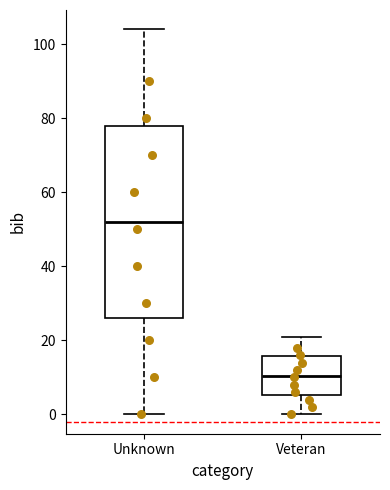

Reading left to right, read every box against the y-axis: the position of its median line, the range the box covers, and the ends of its whiskers. The values are not printed on the chart, so give them approximately, as read against the axis.

Unknown: median 52, box 26 to 78, whiskers 0 to 104
Veteran: median 10, box 6 to 16, whiskers 0 to 22